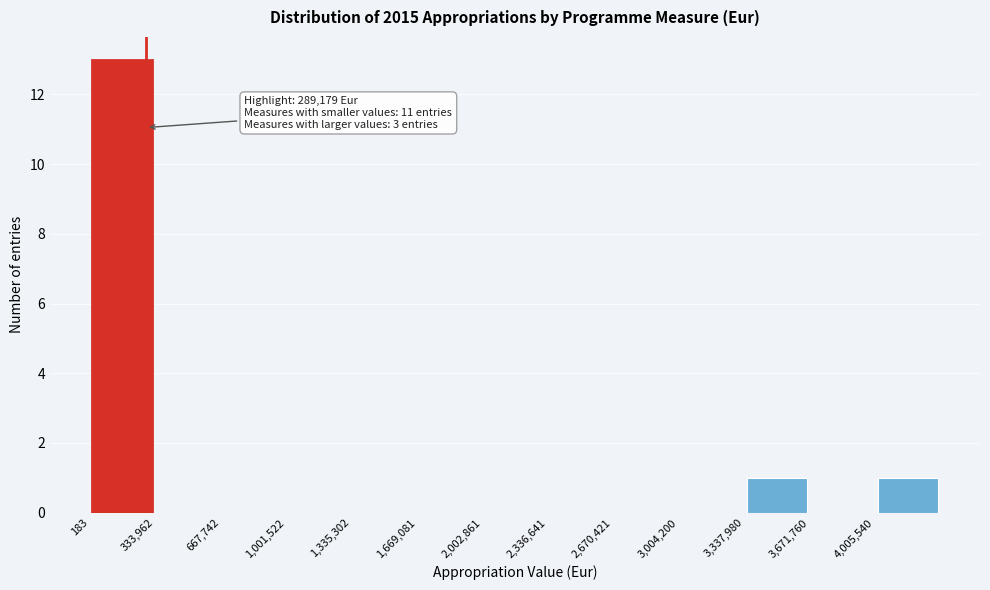

Over which range of the x-axis is the bar tallest?

0 to 350000